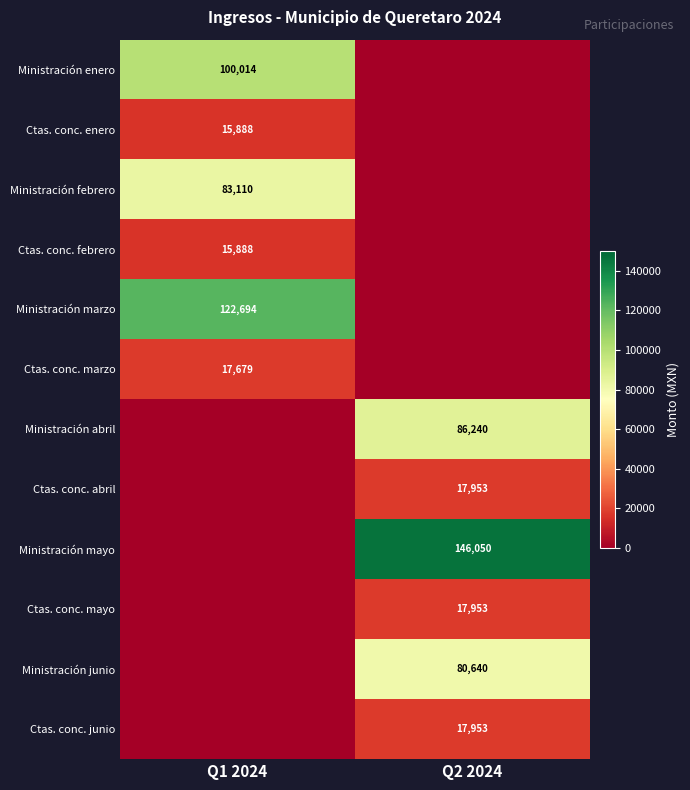

True or false: Ministración junio has a value of 80640 at Q2 2024.

True